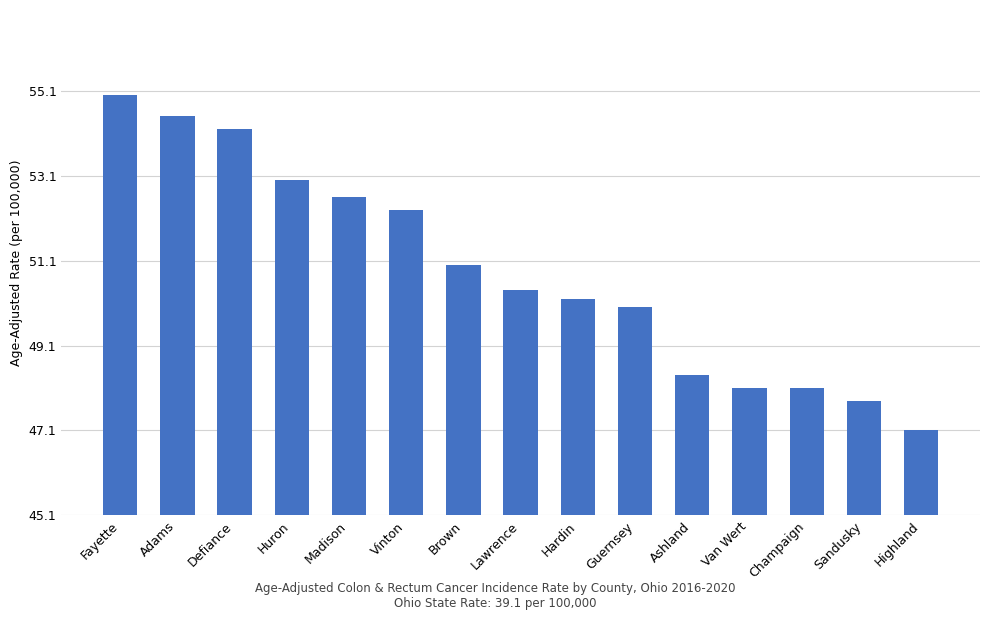

Which label corresponds to the largest value in the chart?

Fayette